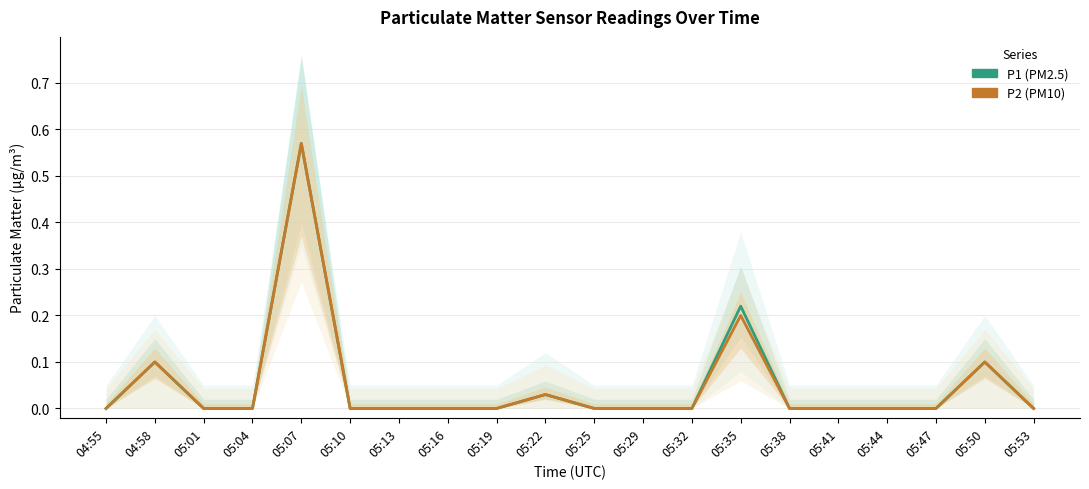

True or false: P1 (PM2.5) has a value of 0.0 at 05:32.

True